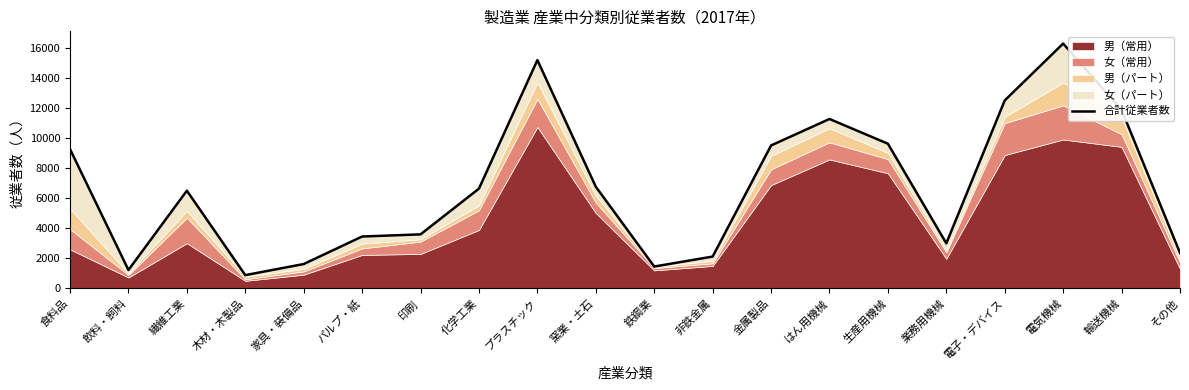

At which category does the data reach its first local peak?

繊維工業